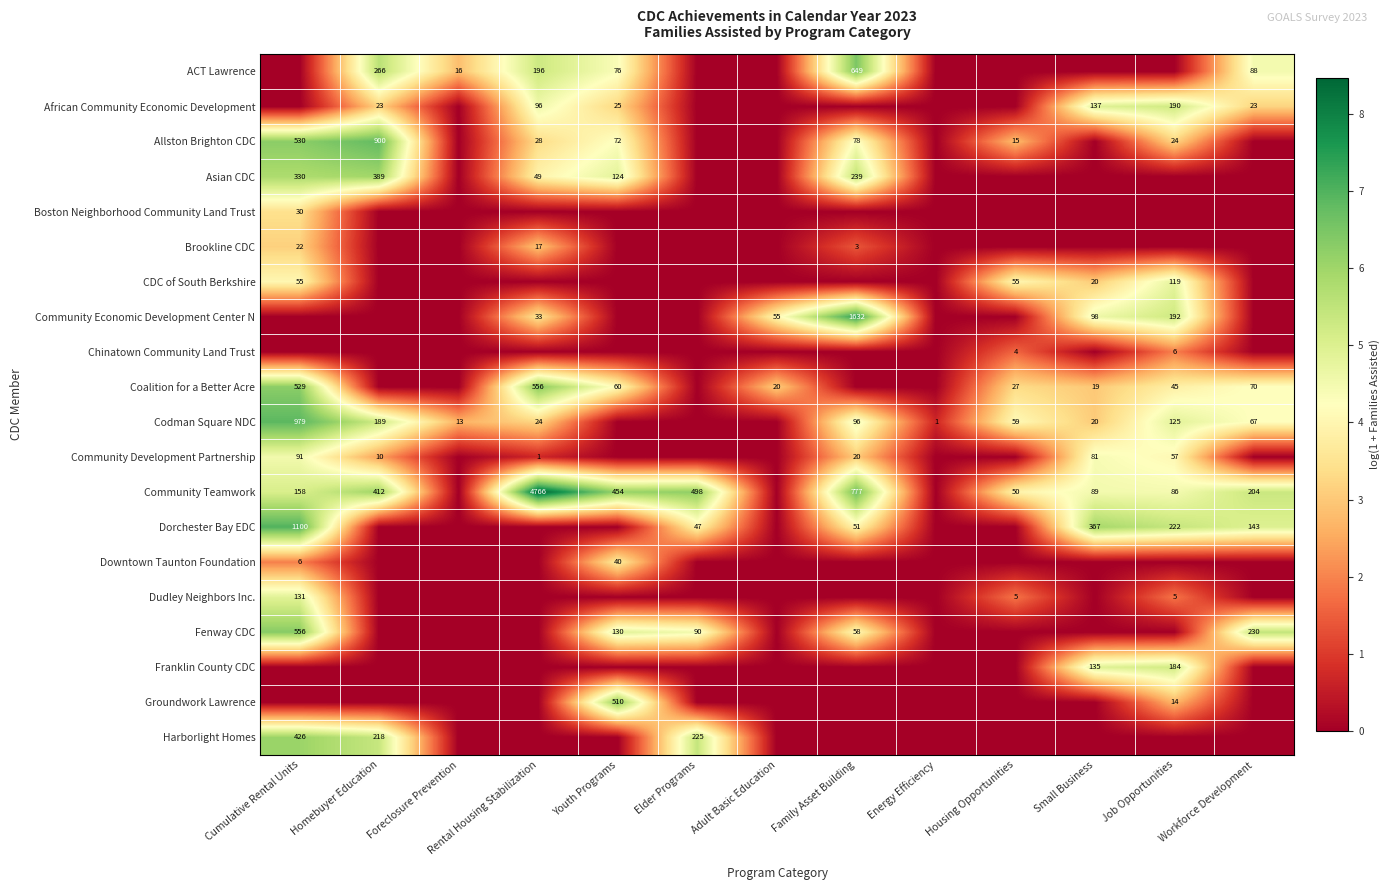

Is it true that Franklin County CDC equals 135 at Small Business?

True